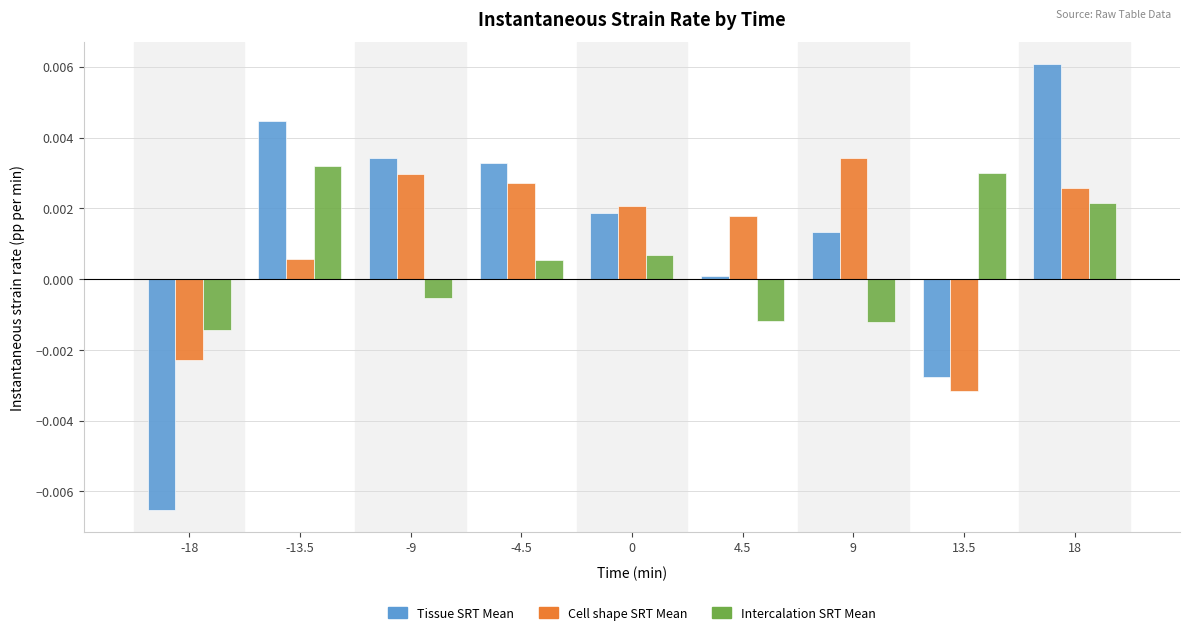

At which category does the chart reach its peak across all series?

18